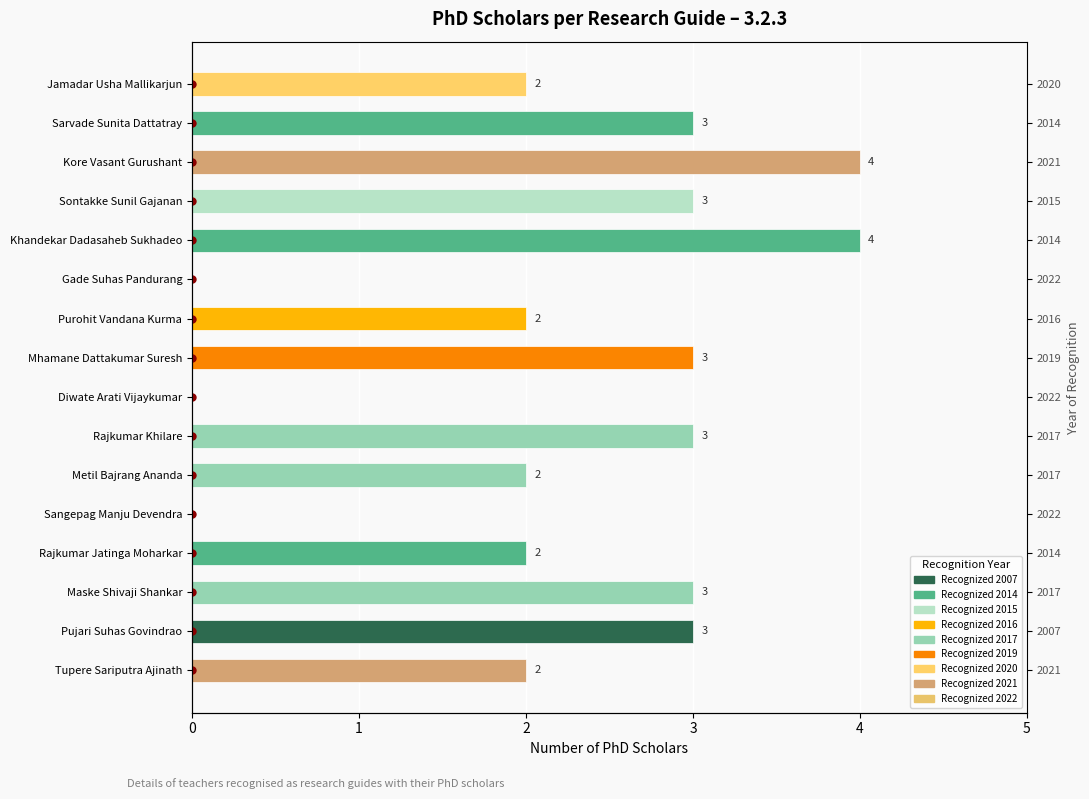

Is it true that the value at 7 is 2?

False